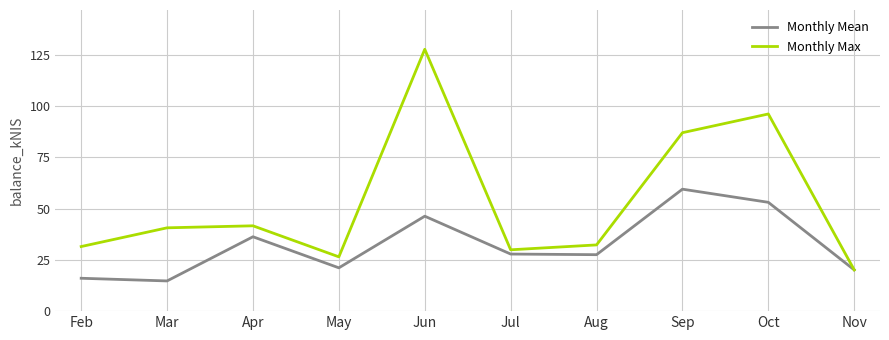

What is the total value across all series at Jun?

173.9